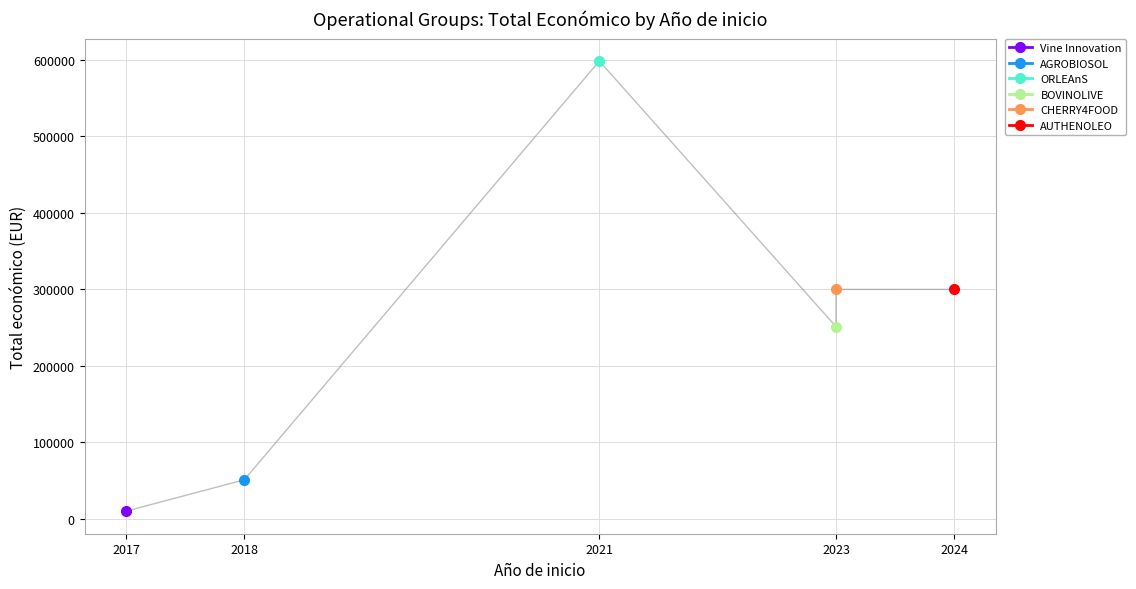

Which has a higher value, 2021 or 2017?

2021